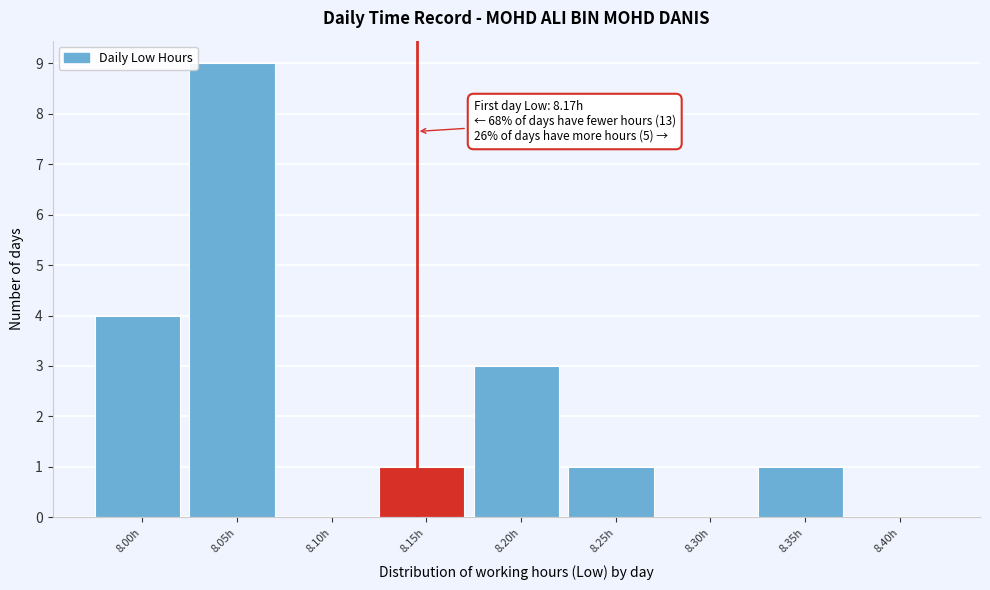

Reading left to right, what are all the values shown in this chart?

8.00h=4	8.05h=9	8.10h=0	8.15h=1	8.20h=3	8.25h=1	8.30h=0	8.35h=1	8.40h=0